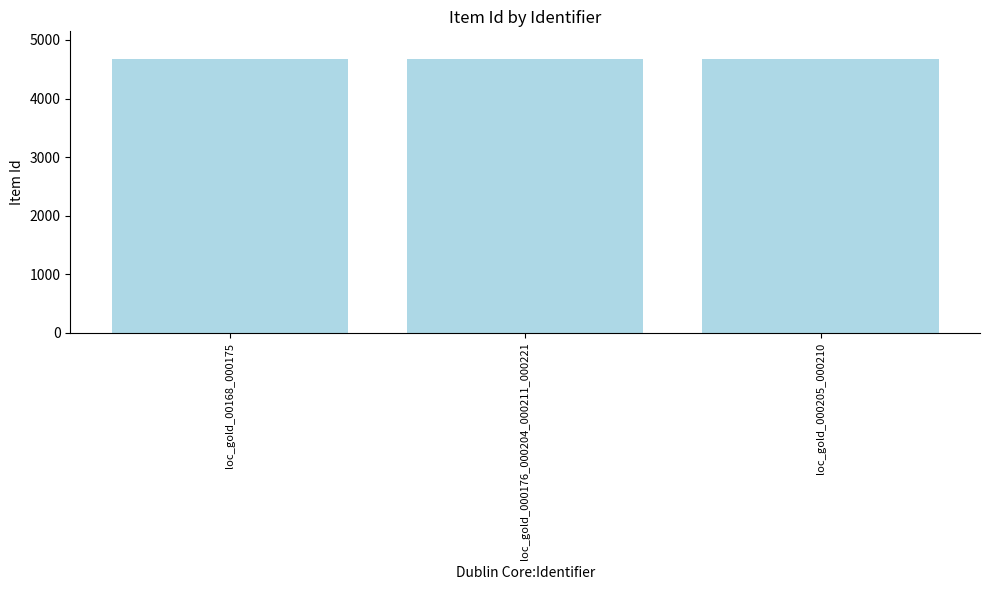

Are the bars horizontal?

No